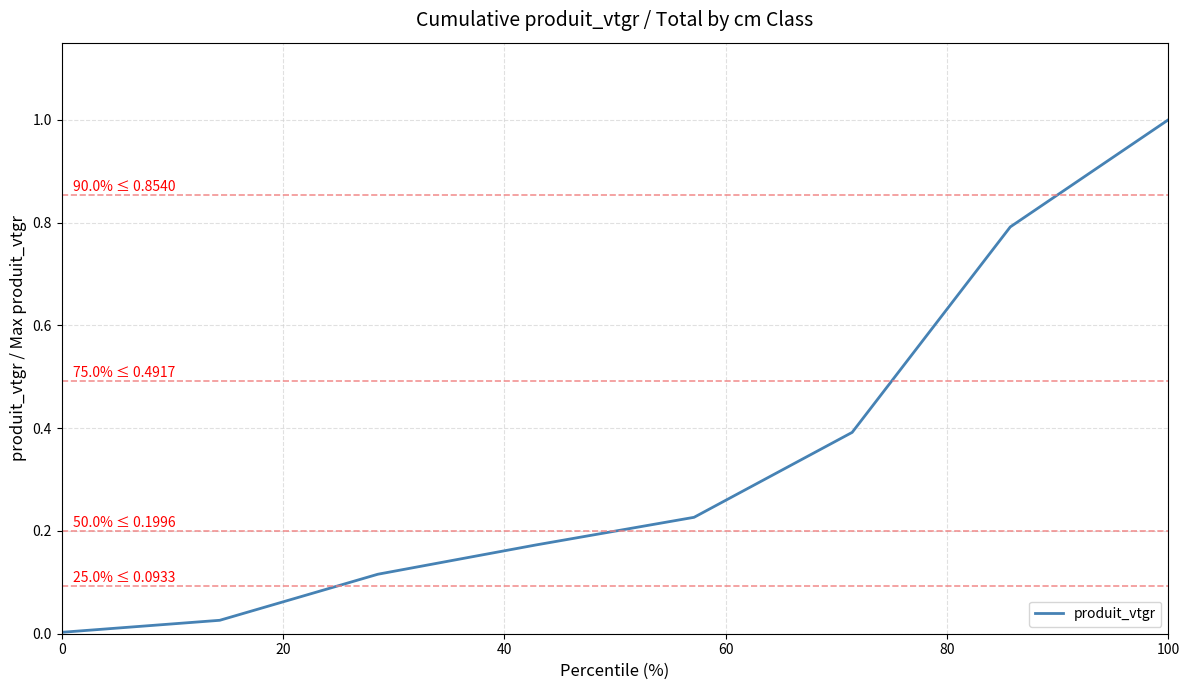

How many lines are shown in the chart?

1